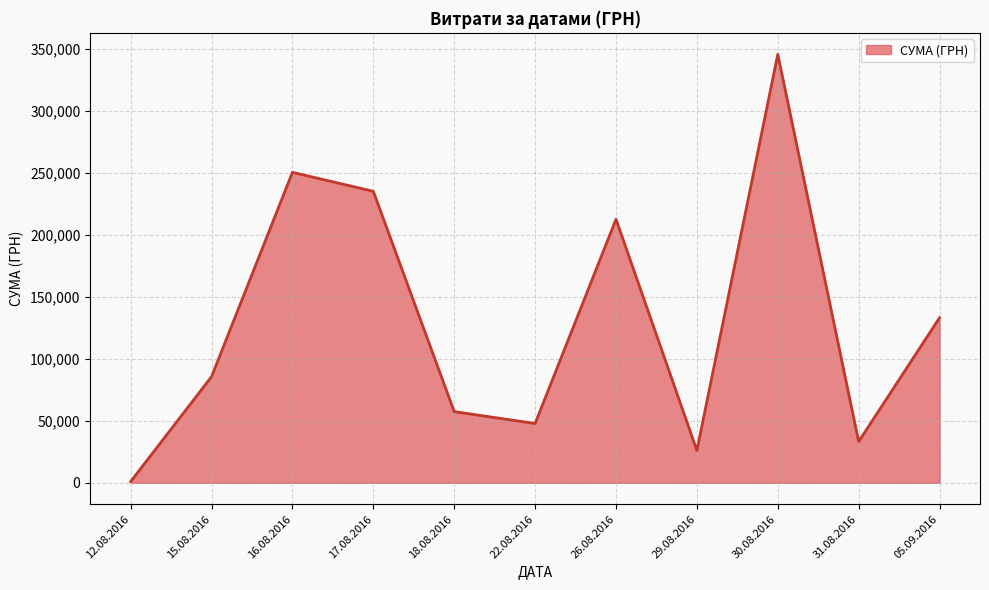

At which category does the chart reach its peak across all series?

30.08.2016